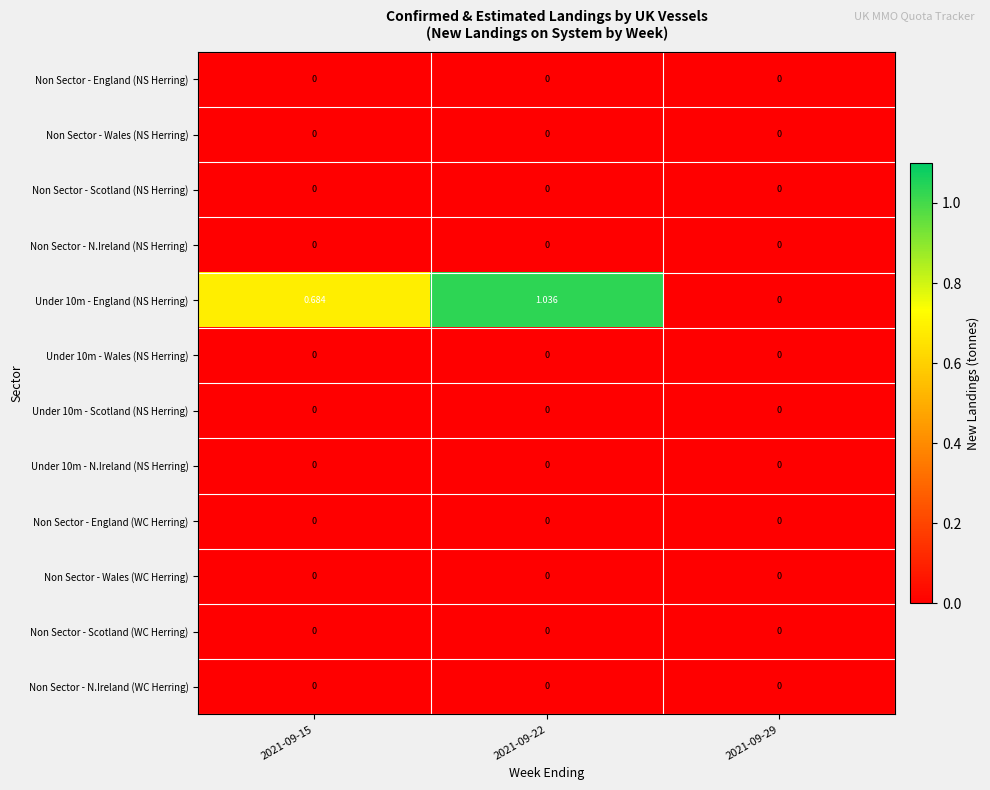

Is the value of Under 10m - England (NS Herring) at 2021-09-22 greater than the value of Non Sector - Scotland (WC Herring) at 2021-09-29?

Yes